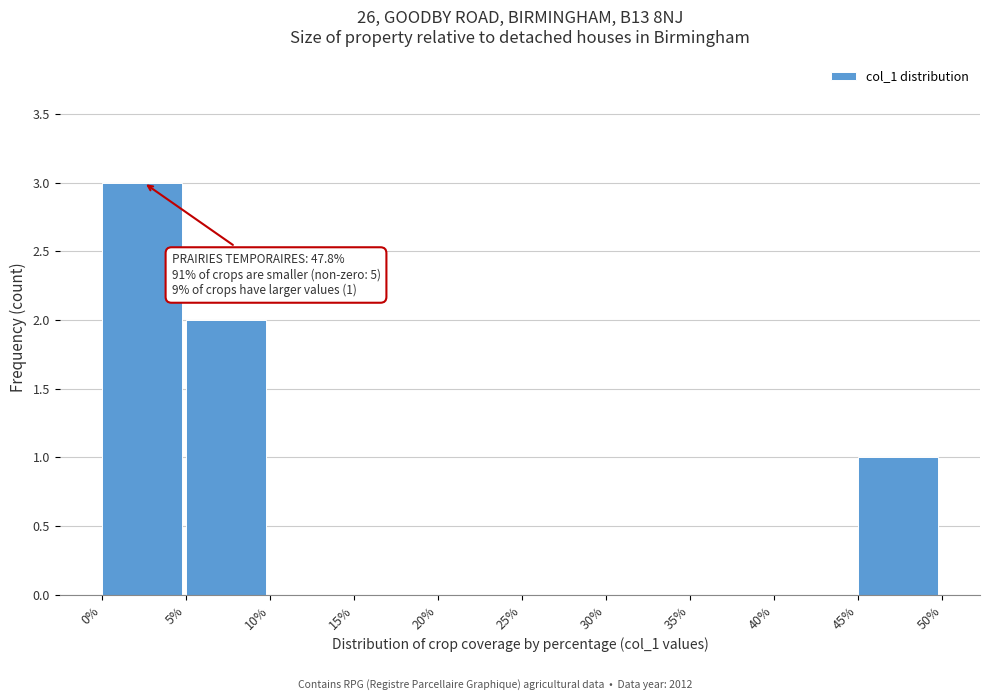

Over which range of the x-axis is the bar tallest?

0% to 5%